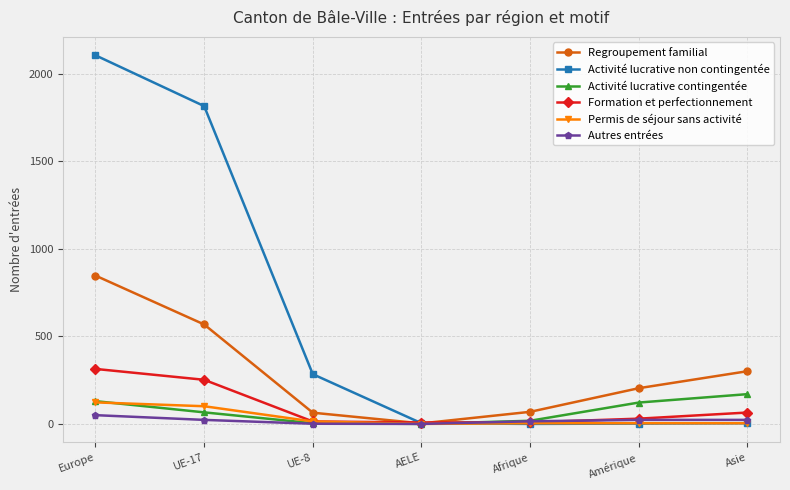

What is the difference between the highest and lowest values at UE-17?

1792